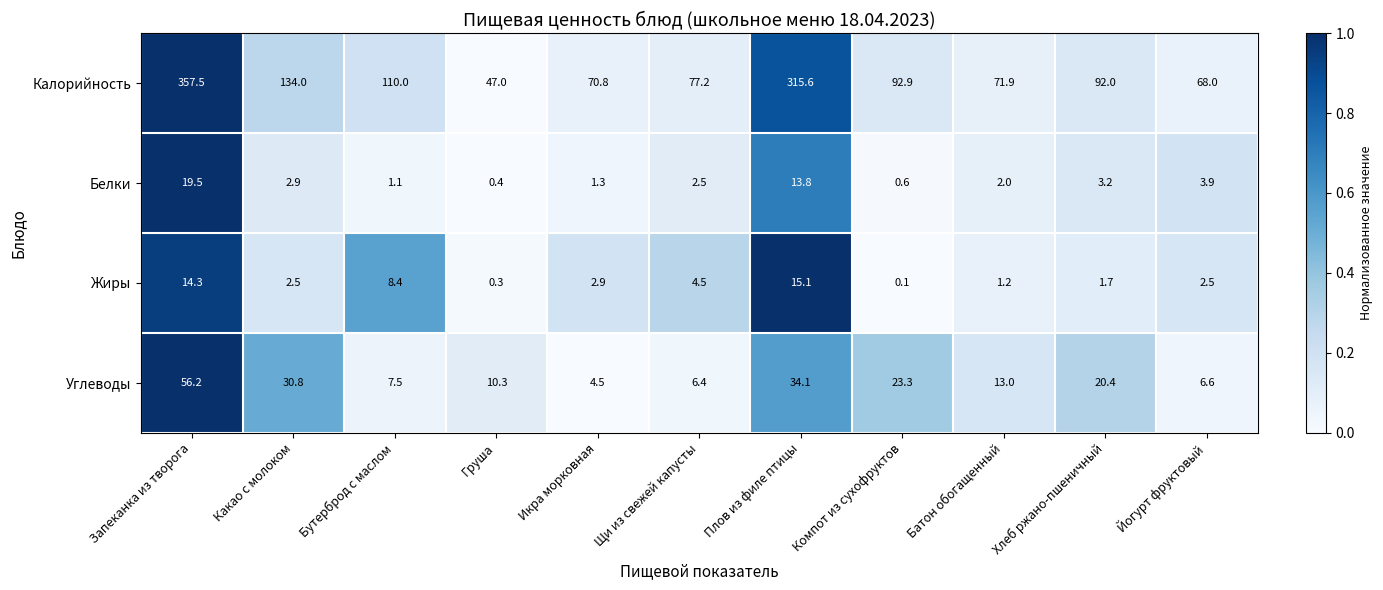

What is the difference between the highest and lowest values at Бутерброд с маслом?

108.9